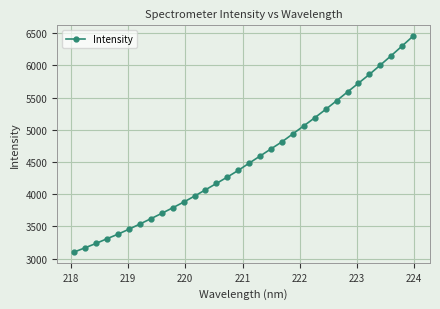

What is the value of the 5th point from the left?

3380.1